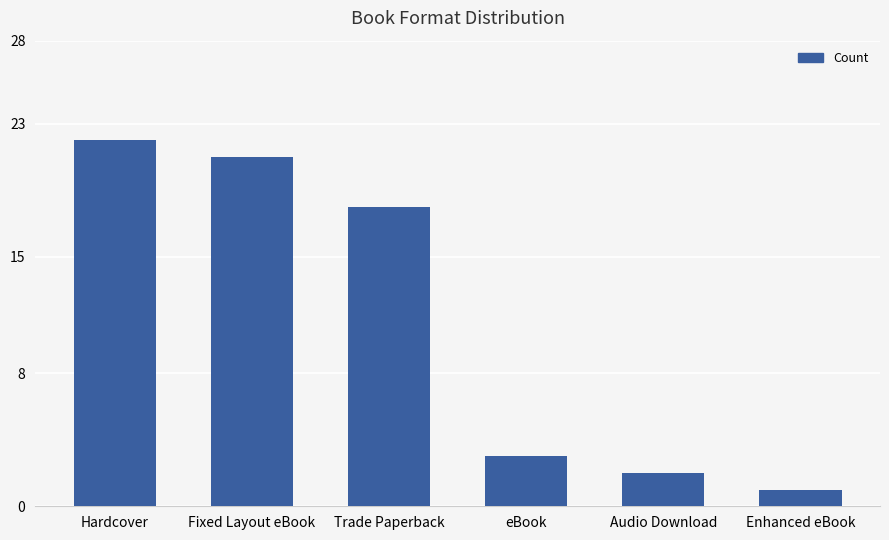

What is the change in value from Fixed Layout eBook to Audio Download?

-19